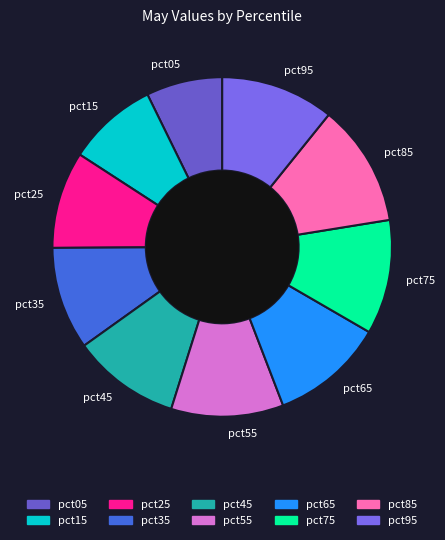

Which has a higher value, pct25 or pct35?

pct35